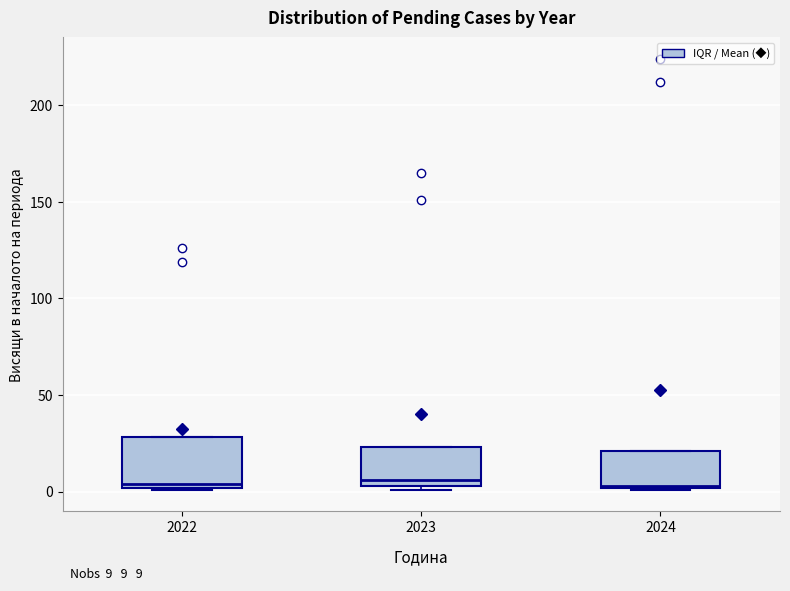

Comparing the boxes themselves (not the whiskers), which one is the tallest?

2022